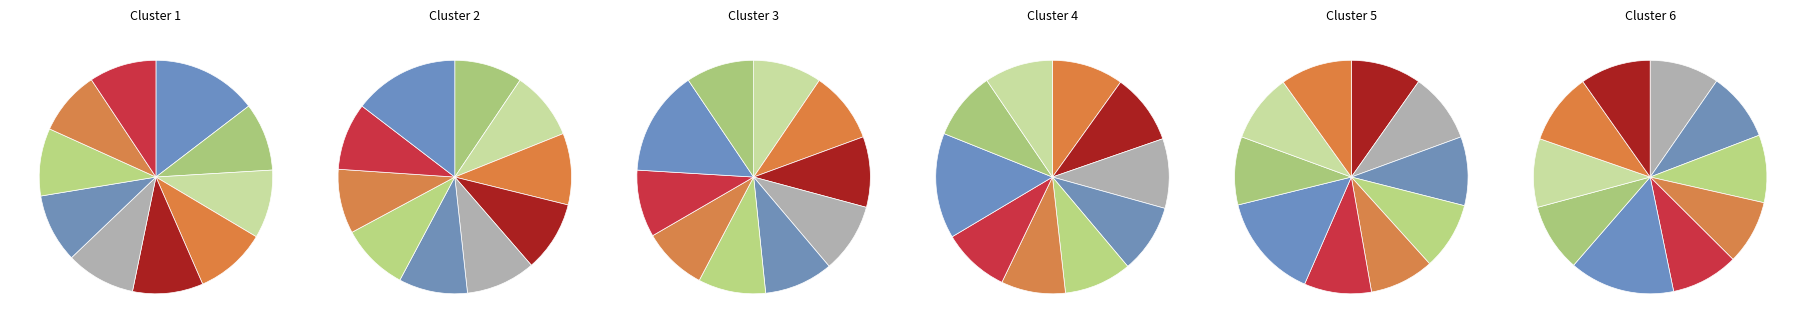

How many slices are in this pie chart?

10